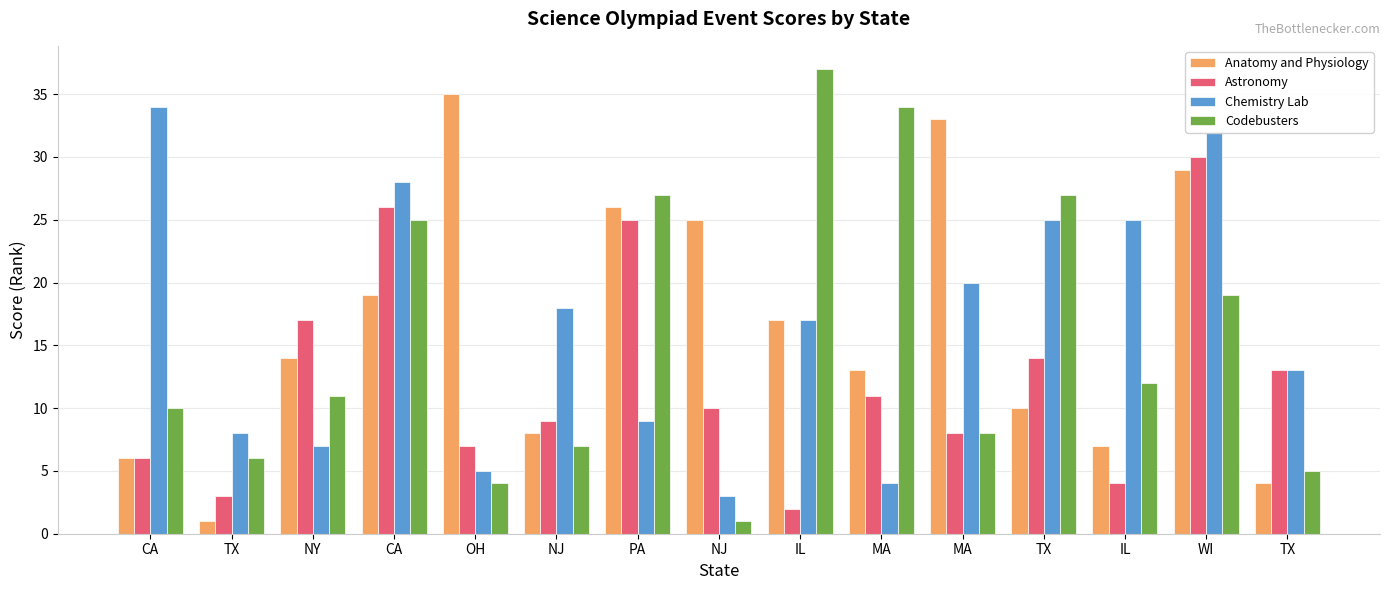

How many values in the Codebusters series are below 11?

7